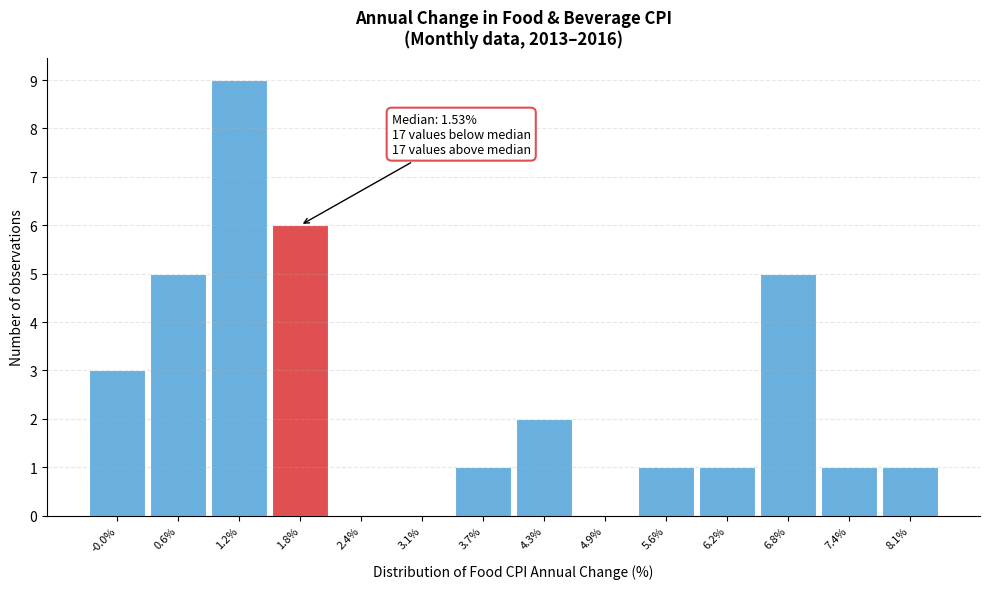

Over which range of the x-axis is the bar tallest?

0.9 to 1.5